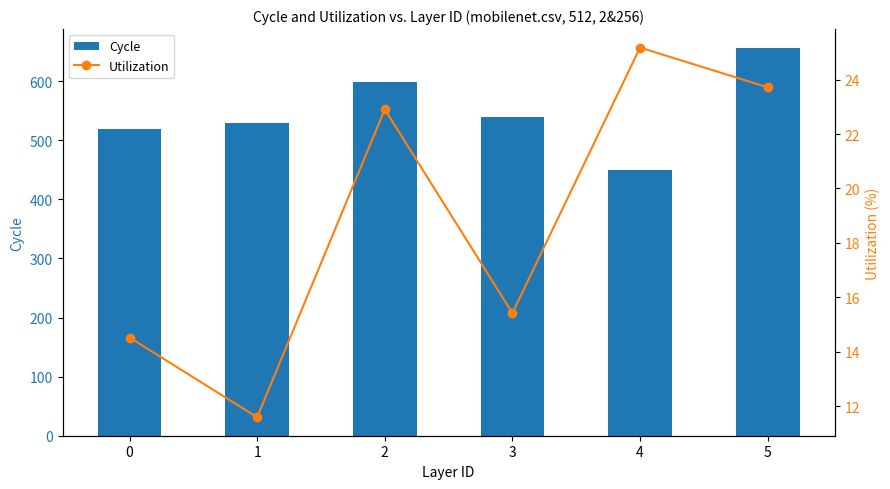

Rank the categories by Cycle value from highest to lowest.

5, 2, 3, 1, 0, 4